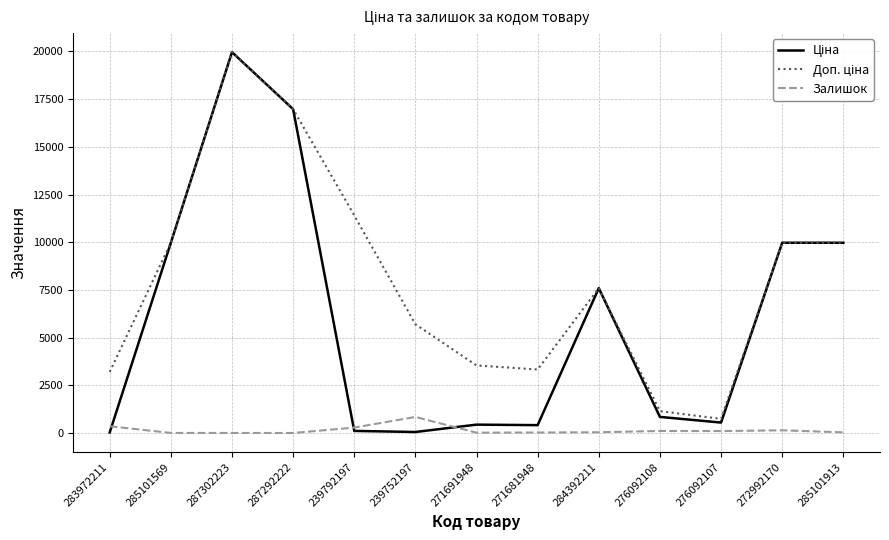

What is the smallest value displayed?

4.0